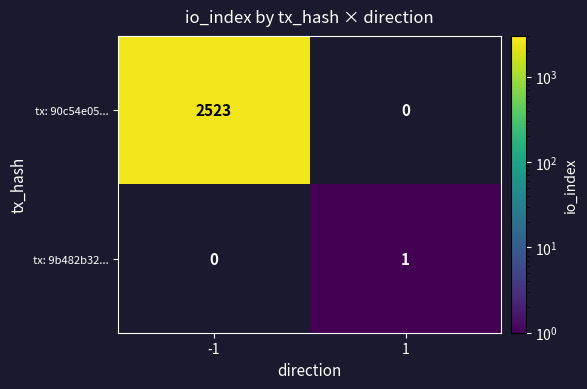

Count the number of data series in this chart.

2